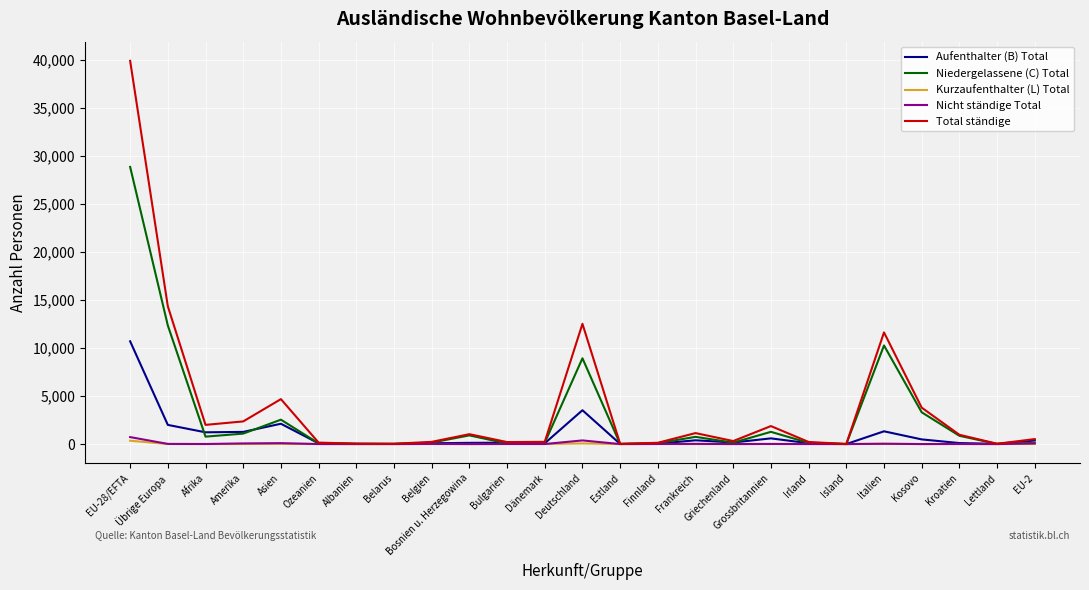

At which category is the sum across all series the highest?

EU-28/EFTA